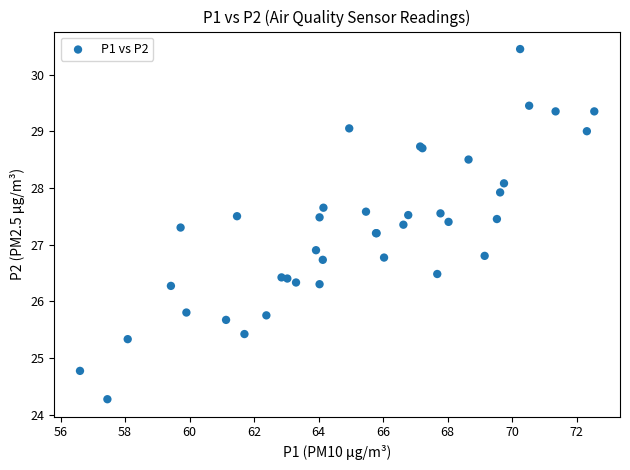

What Y value in the scatter plot is closest to 27?

26.9